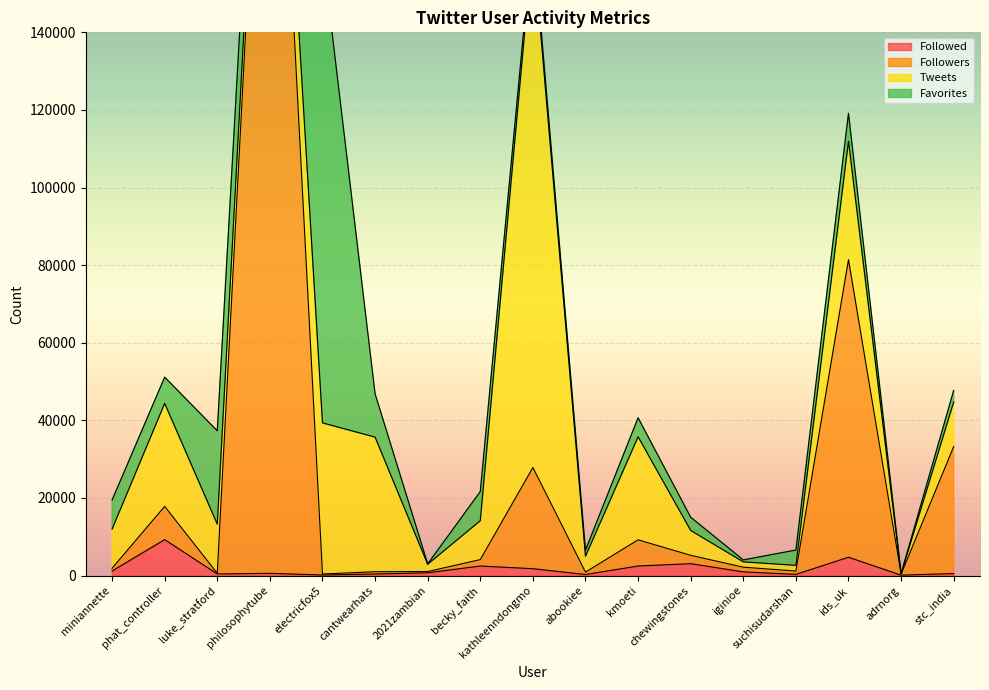

What is the approximate value of Followed at cantwearhats?

408